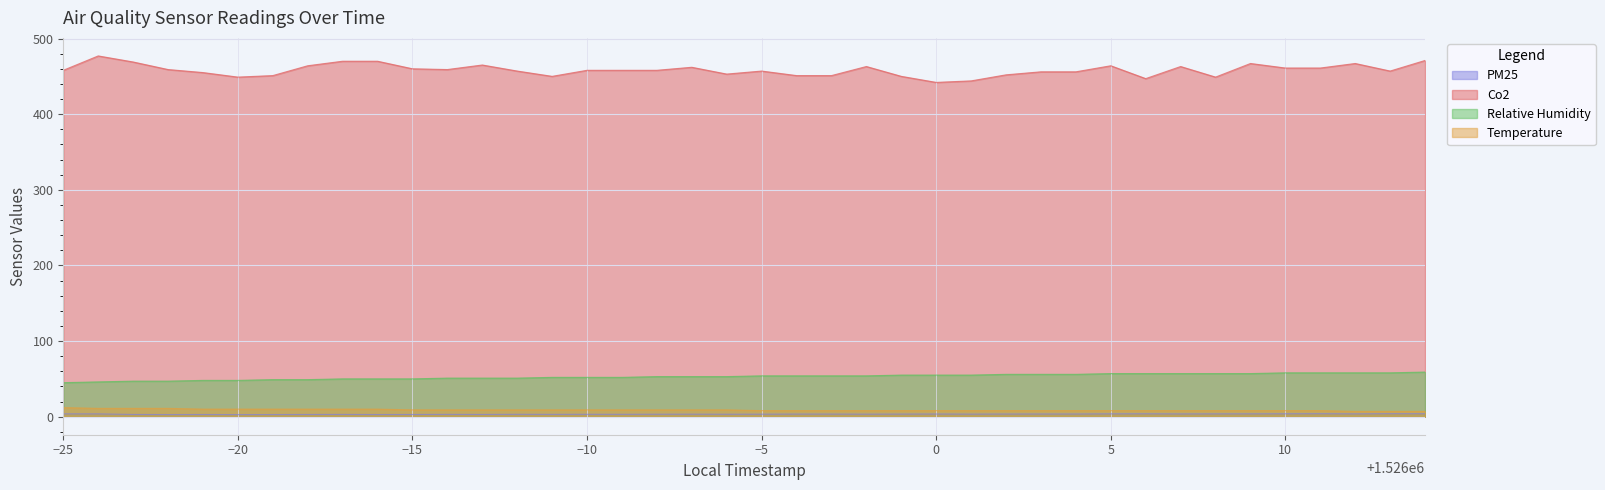

What is the maximum value for Temperature?

12.0